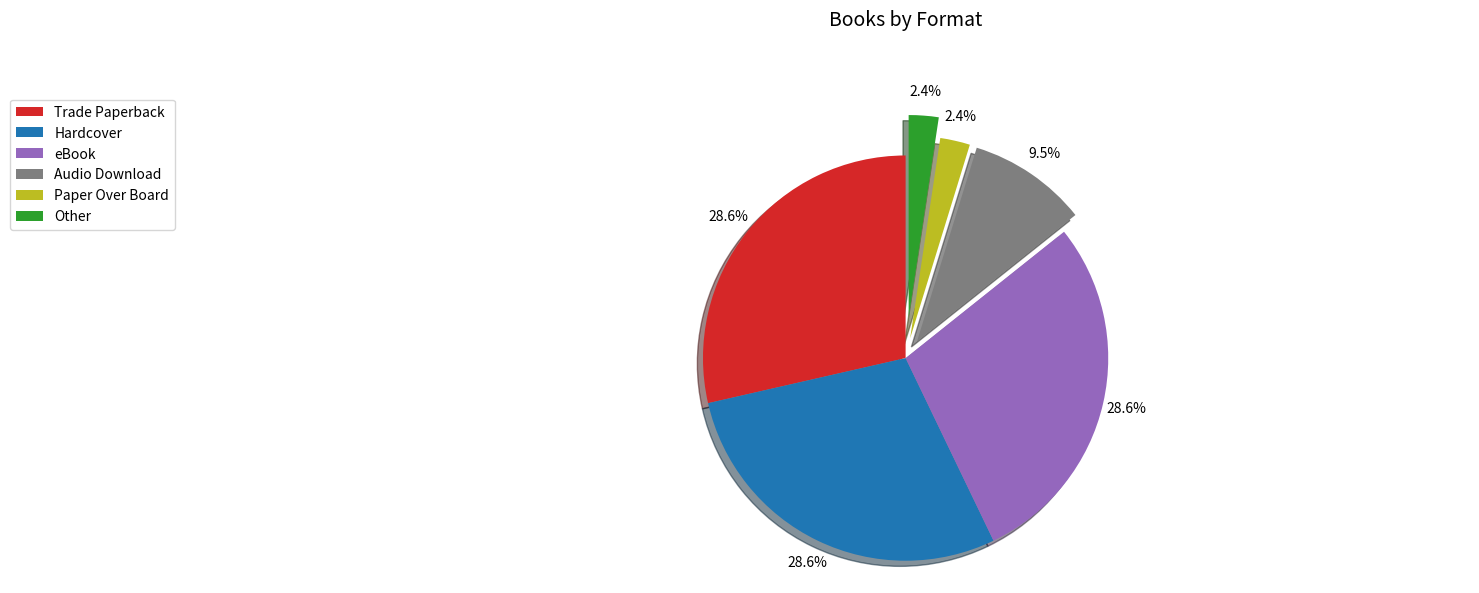

To the nearest percent, what percentage of the pie is Hardcover?

29%